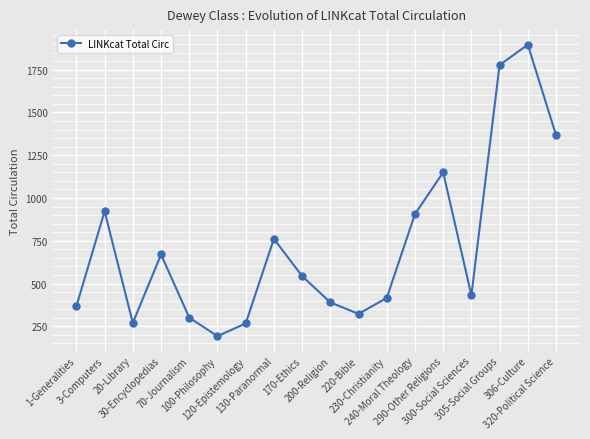

How many values are below 544?

9